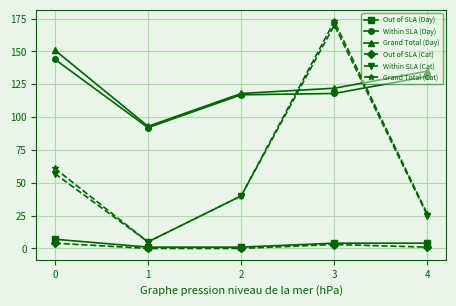

Does the chart display data point markers on the line(s)?

Yes